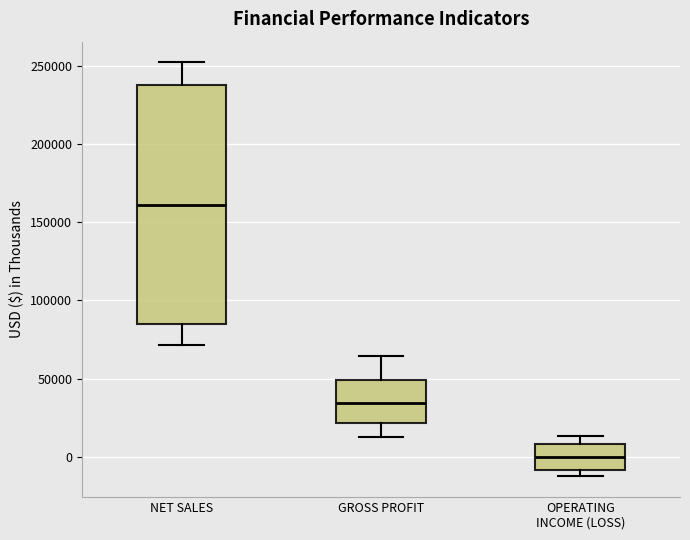

Reading left to right, transcribe this box plot: for each box, give where its median line is, the range the box spans, and where its two whiskers end, as read against the y-axis. The values are not printed on the chart, so give them approximately, as read against the axis.

NET SALES: median 160000, box 85000 to 240000, whiskers 70000 to 250000
GROSS PROFIT: median 35000, box 20000 to 50000, whiskers 15000 to 65000
OPERATING INCOME (LOSS): median 0, box -10000 to 10000, whiskers -10000 (just below the box's lower edge) to 15000